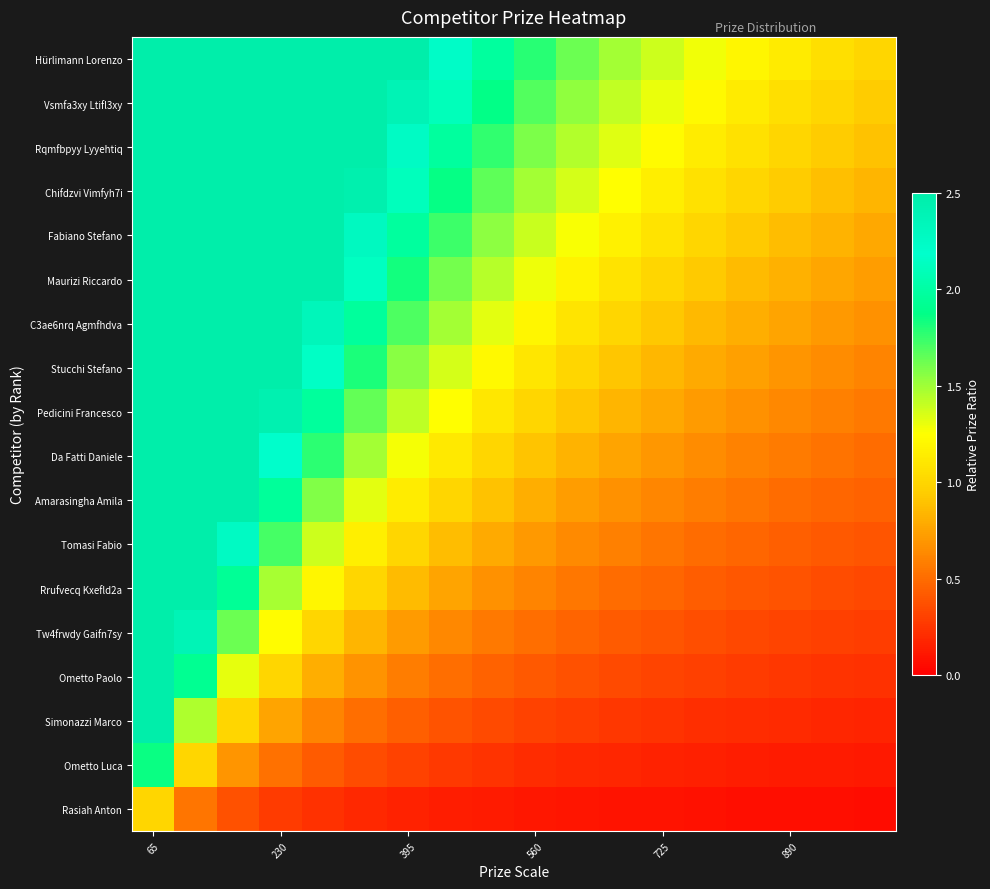

What is the minimum value shown in the chart?

0.1